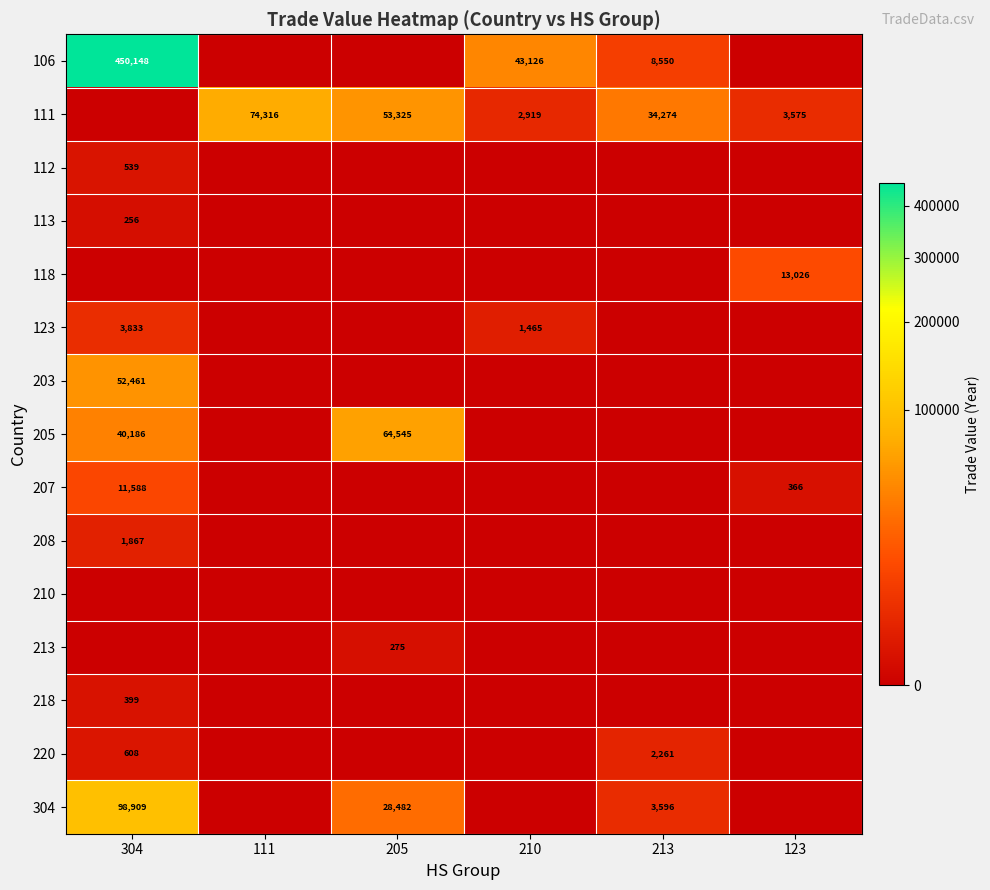

The 106 series shows 13262 at 213. True or false?

False